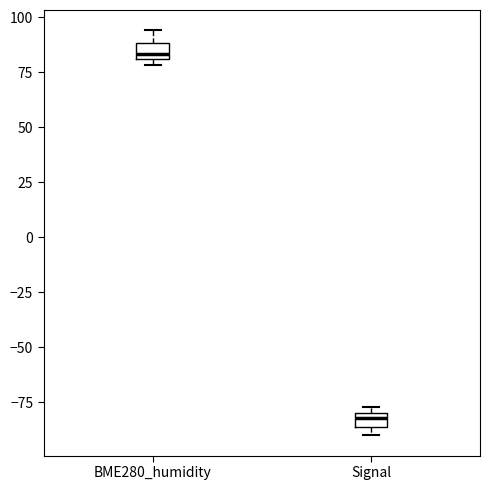

Which box's median line is the highest?

BME280_humidity